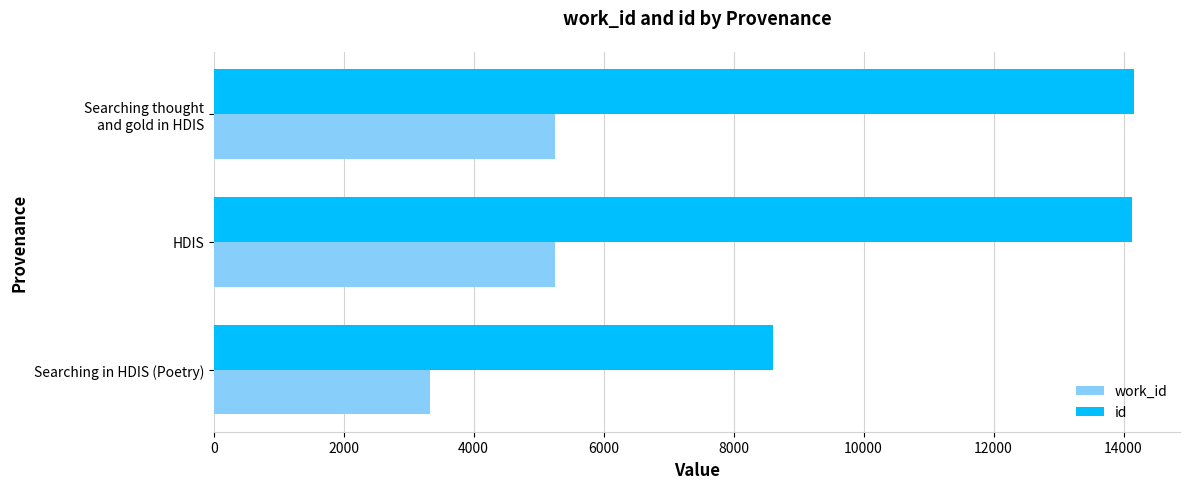

What is the difference between the highest and lowest values at HDIS?

8886